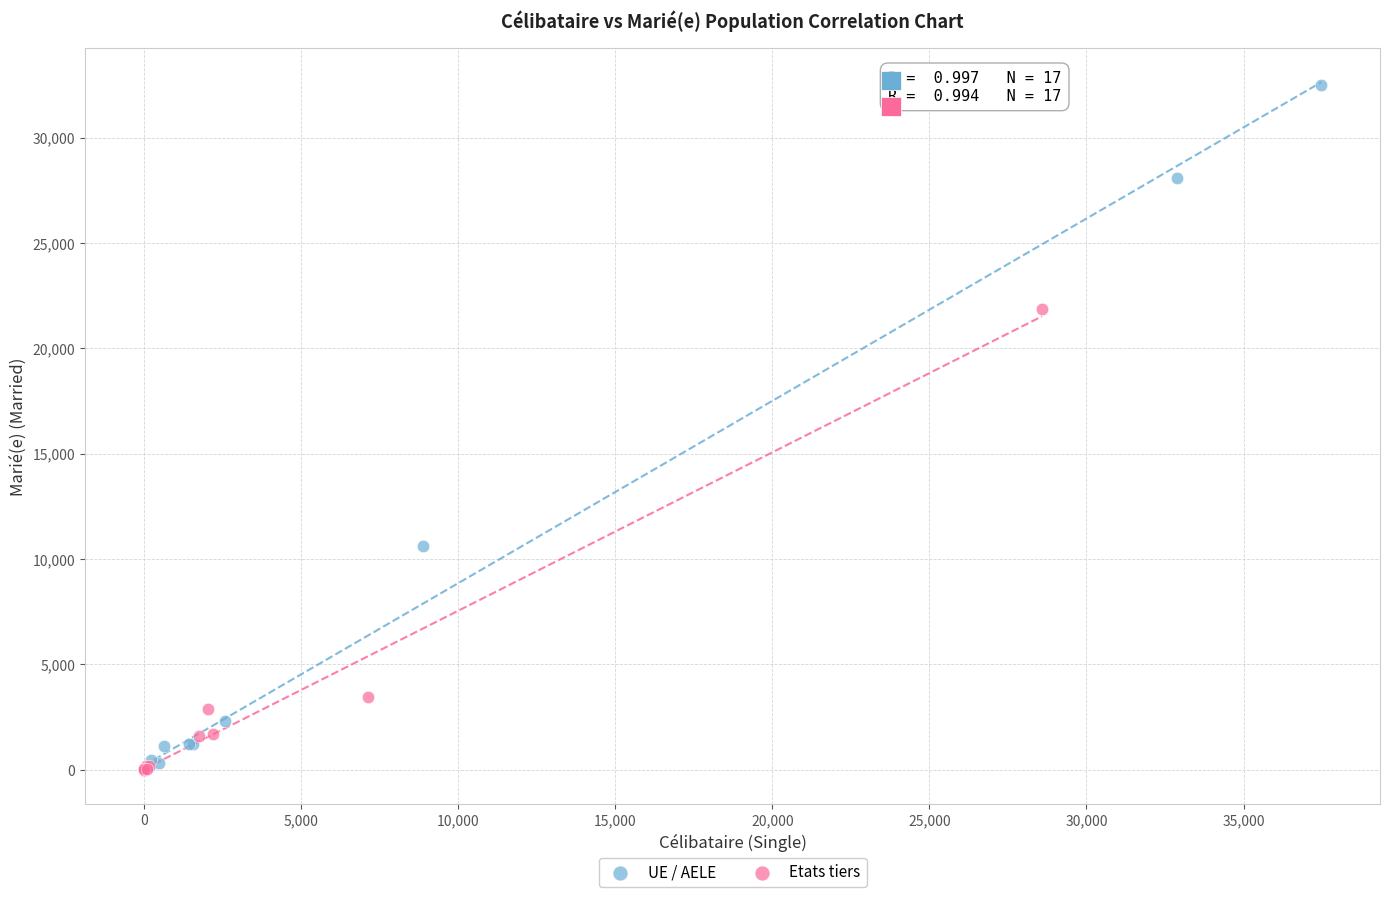

Which series contains the highest Y value?

UE / AELE